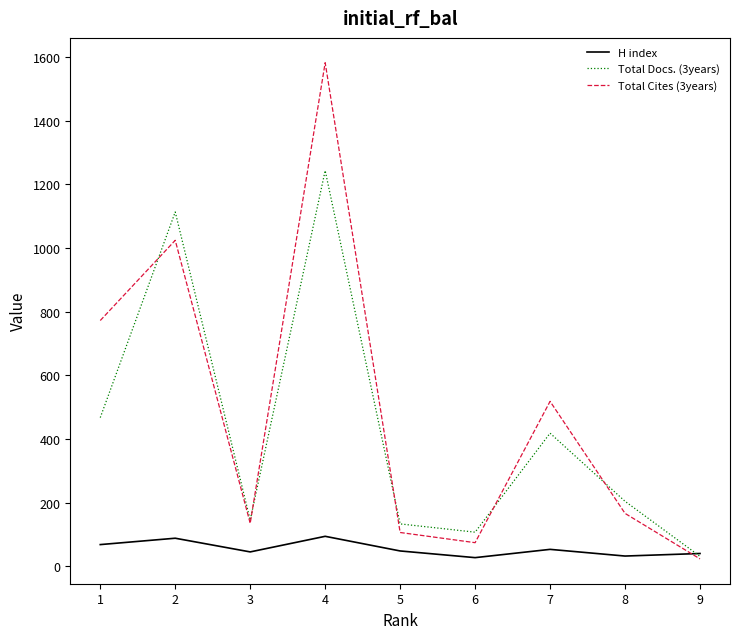

Rank the series by their maximum value, from highest to lowest.

Total Cites (3years), Total Docs. (3years), H index